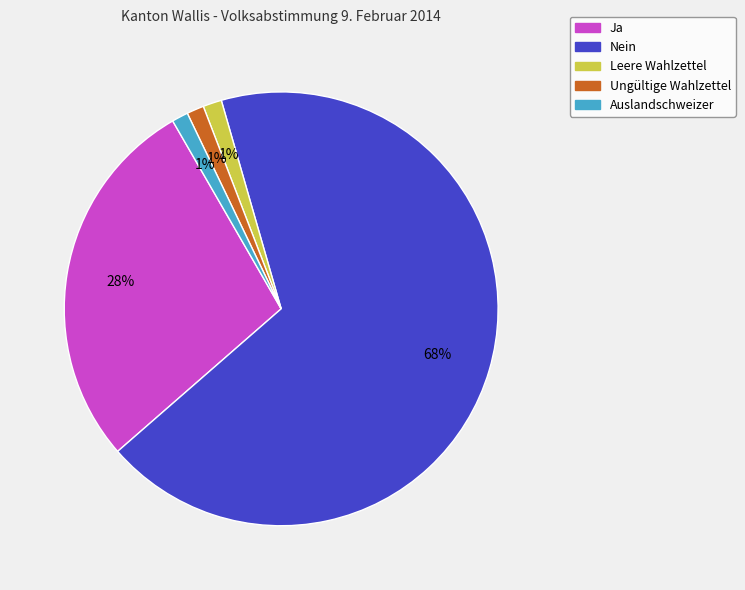

Is there any slice that represents more than half of the pie?

Yes